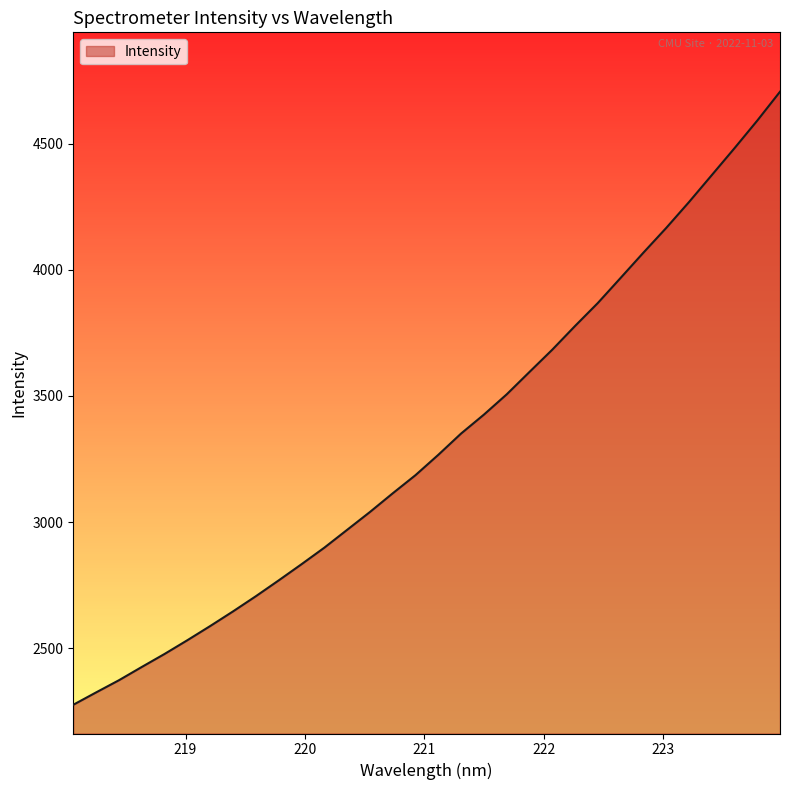

What is the smallest value displayed?

2276.7